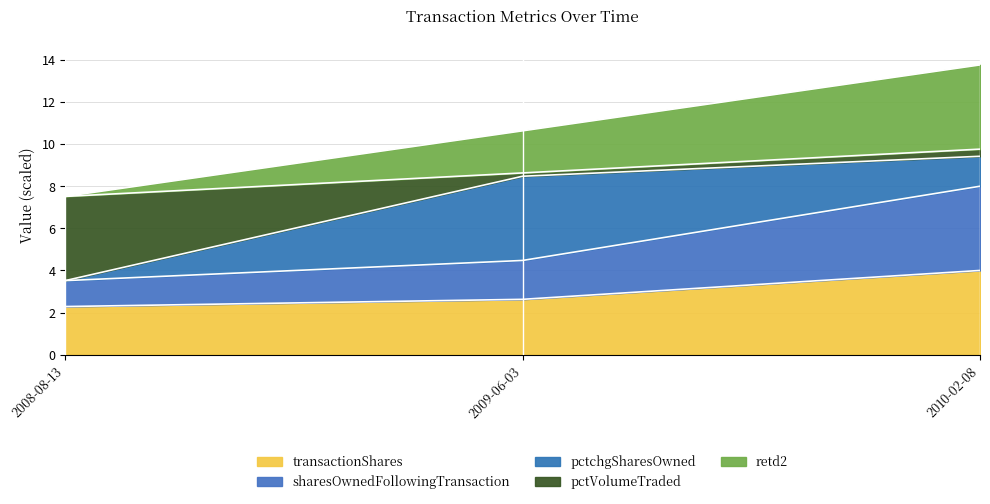

Which category has the lowest value in the transactionShares series?

2008-08-13